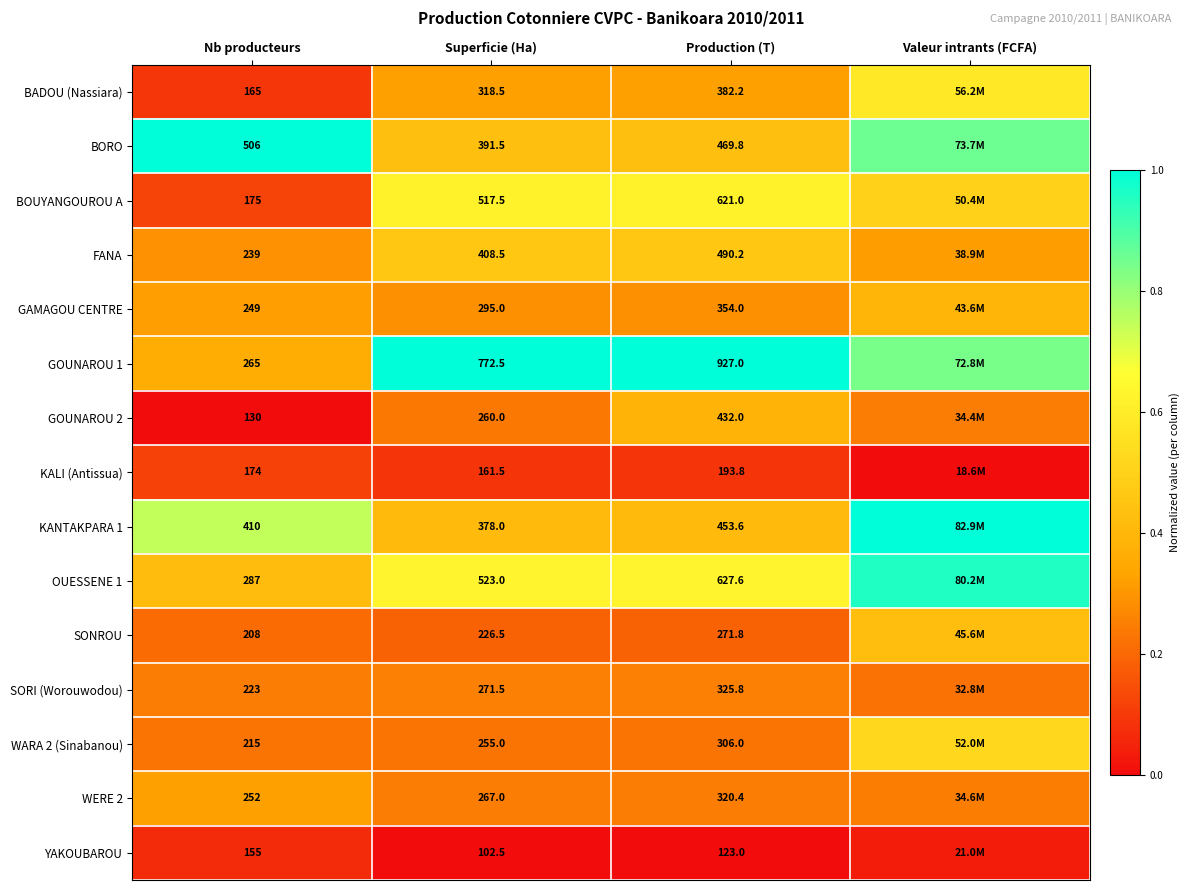

What is the difference between the highest and lowest values at Superficie (Ha)?

670.0